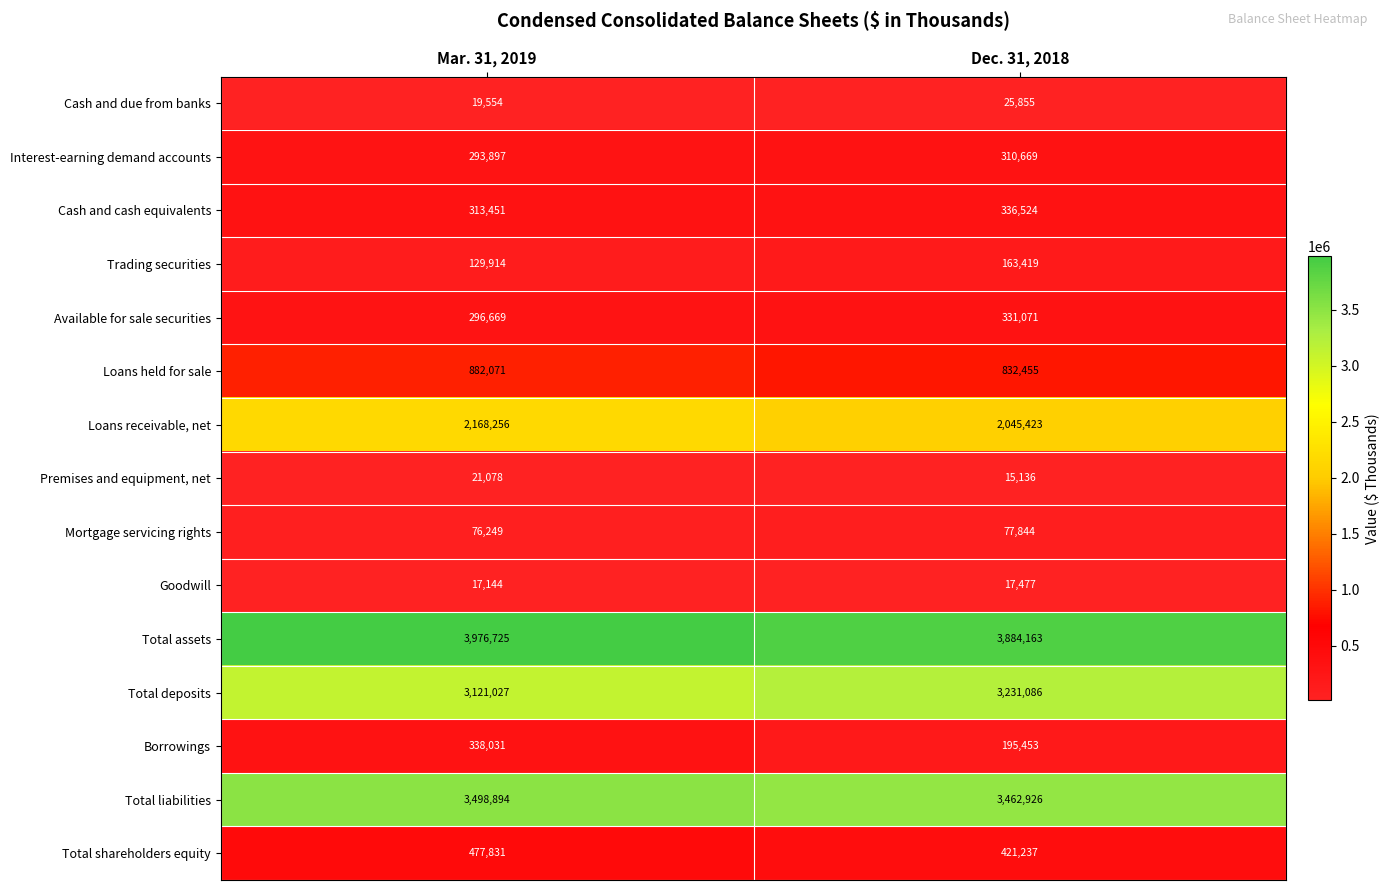

The Cash and due from banks series shows 25855 at Dec. 31, 2018. True or false?

True